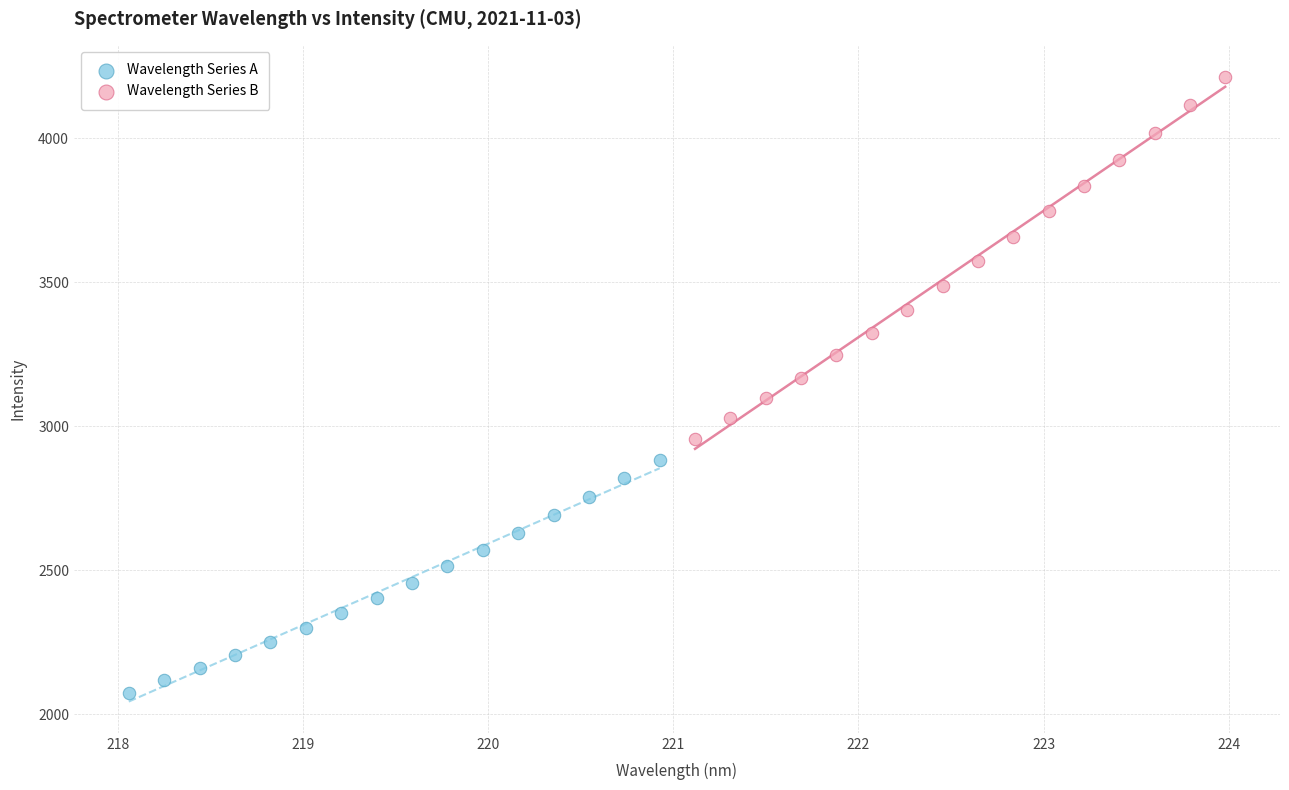

What are all the series names shown in the legend?

Wavelength Series A, Wavelength Series B